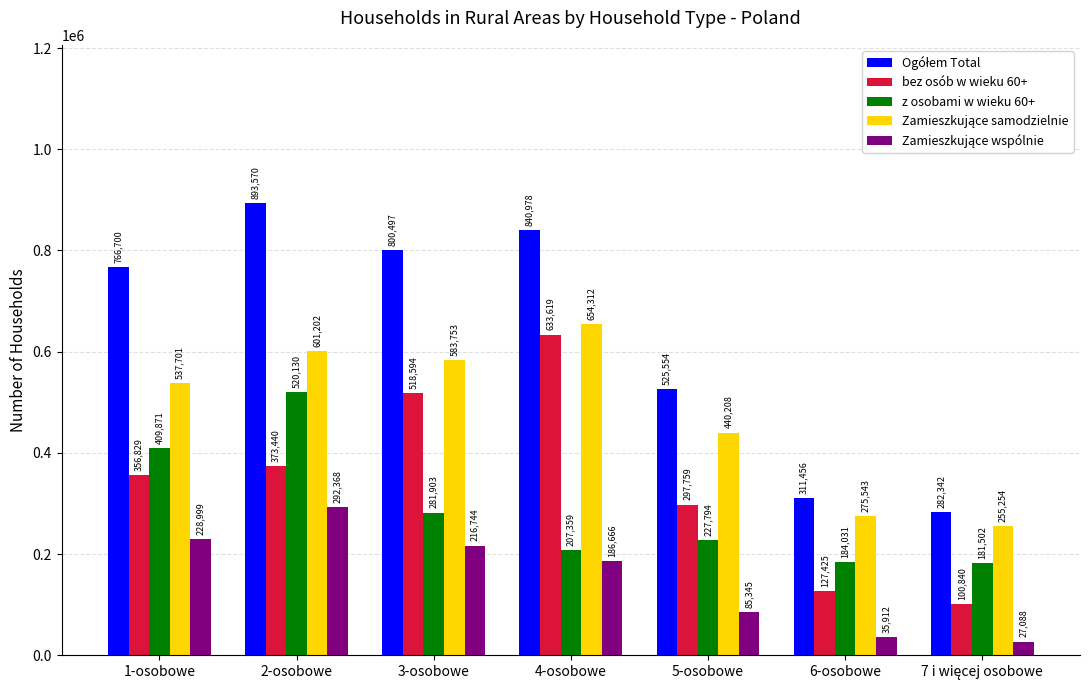

How many bars are there in total?

35